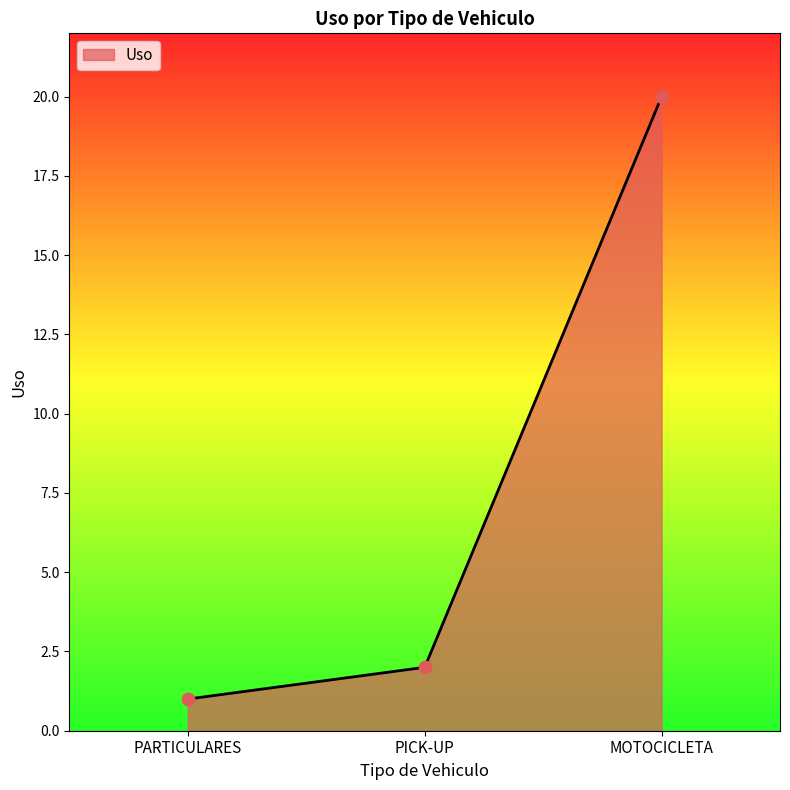

What is the change in value from PICK-UP to MOTOCICLETA?

+18